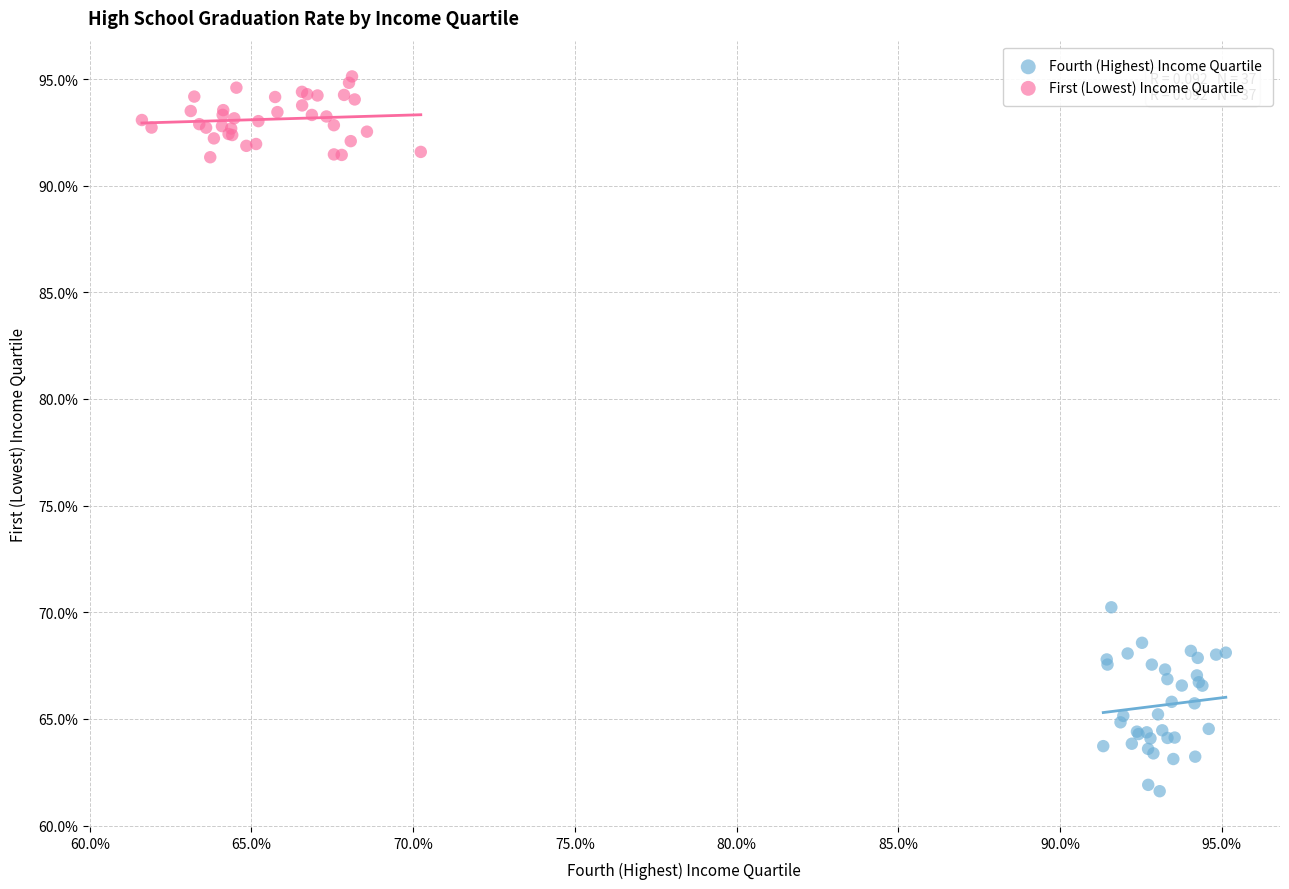

Which series contains the highest Y value?

First (Lowest) Income Quartile